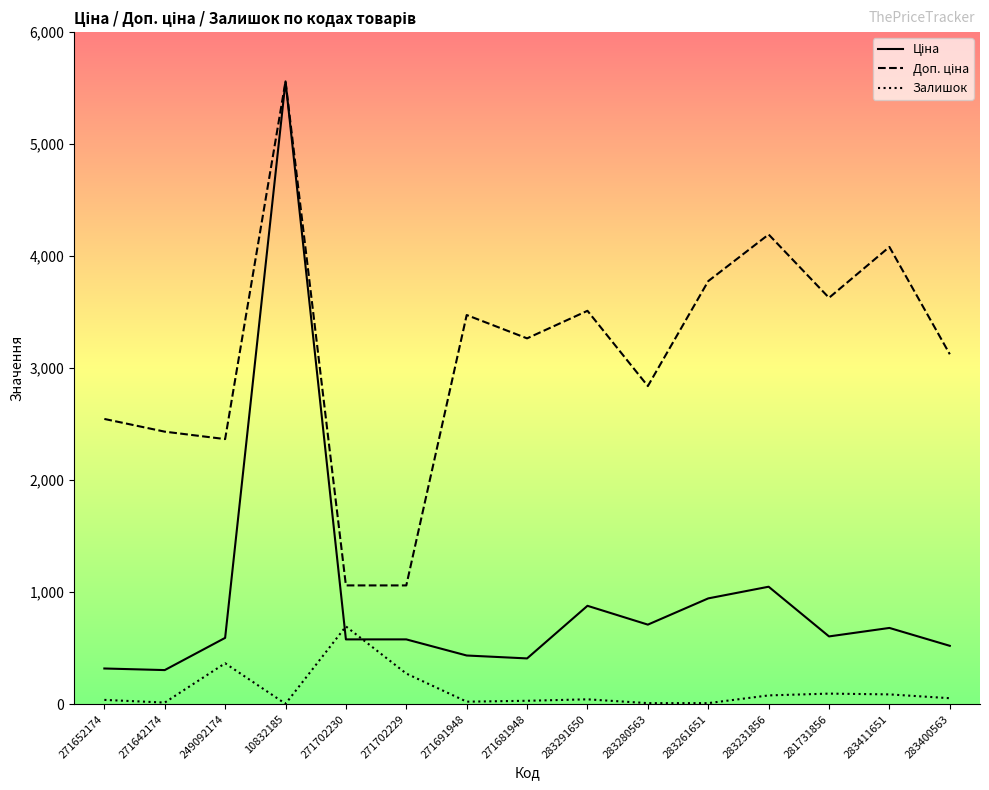

True or false: Залишок has a value of 694.0 at 271702230.

True